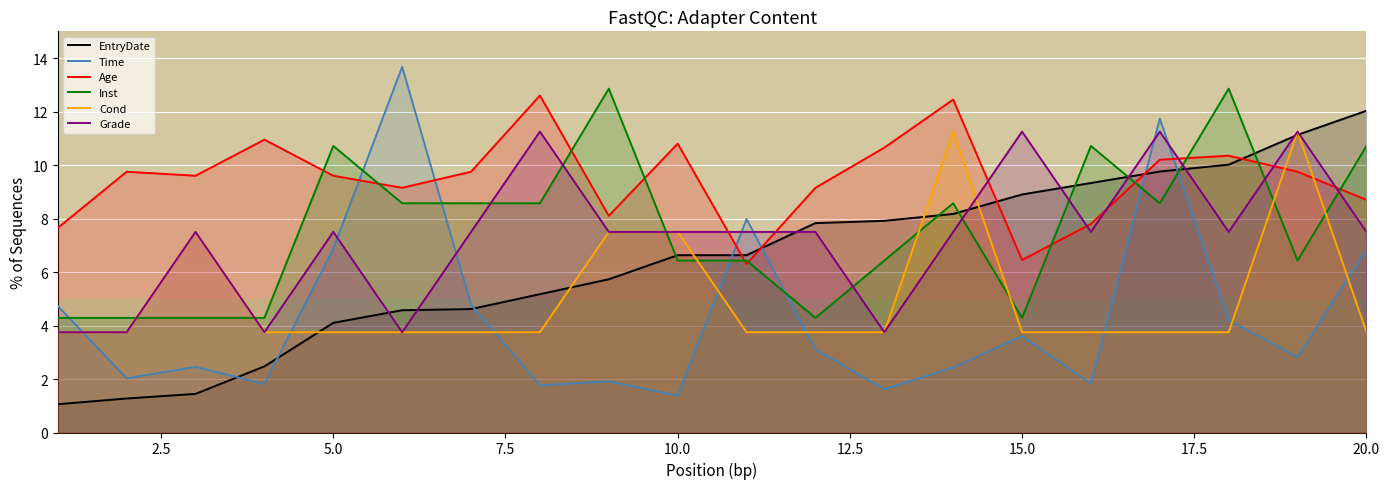

Which series has the largest range (max minus min)?

Time